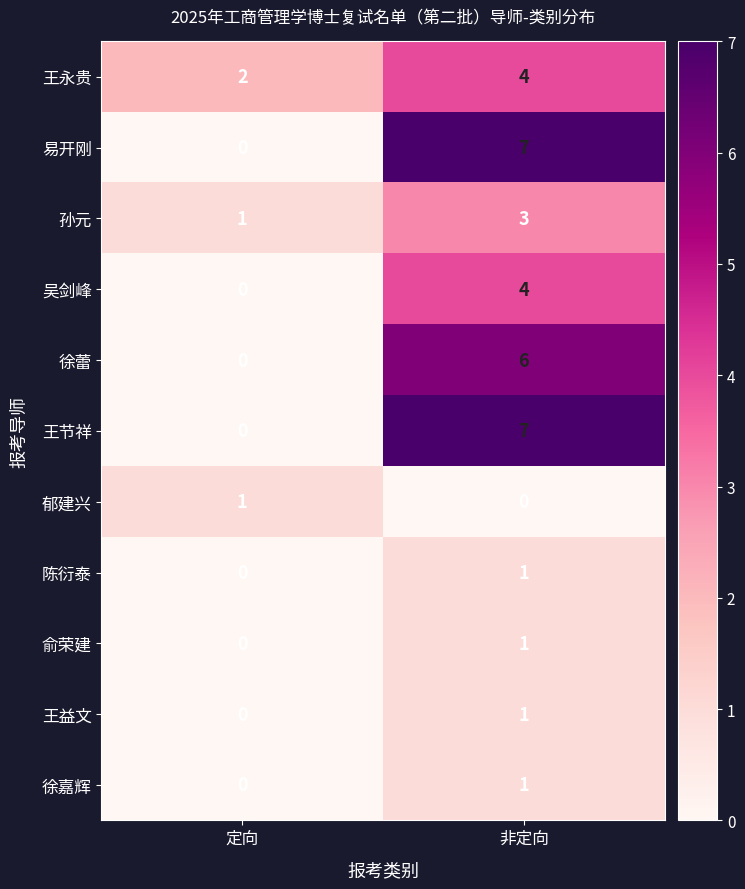

The 孙元 series shows 5 at 非定向. True or false?

False